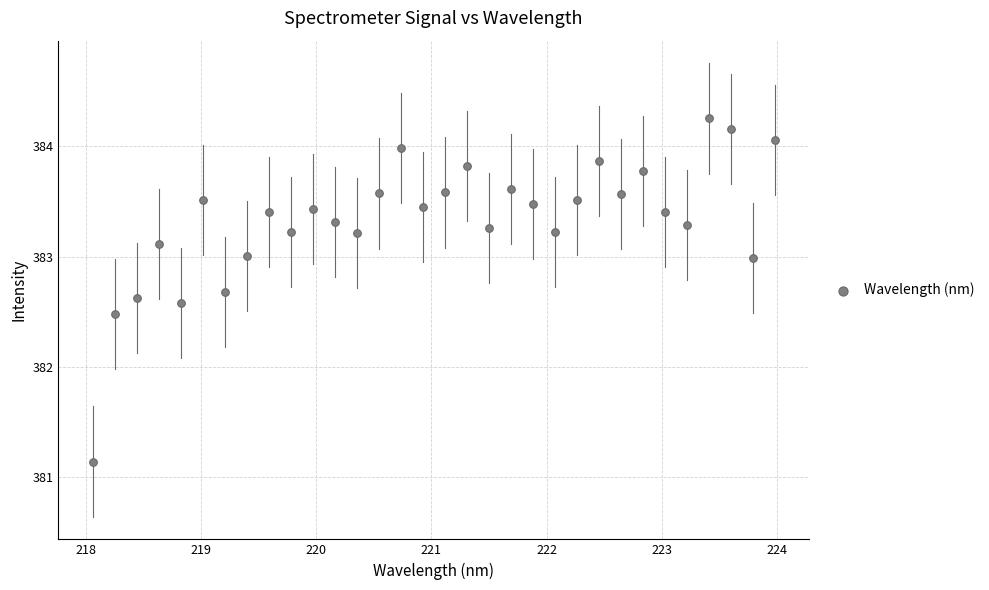

What Y value in the scatter plot is closest to 382?

382.5